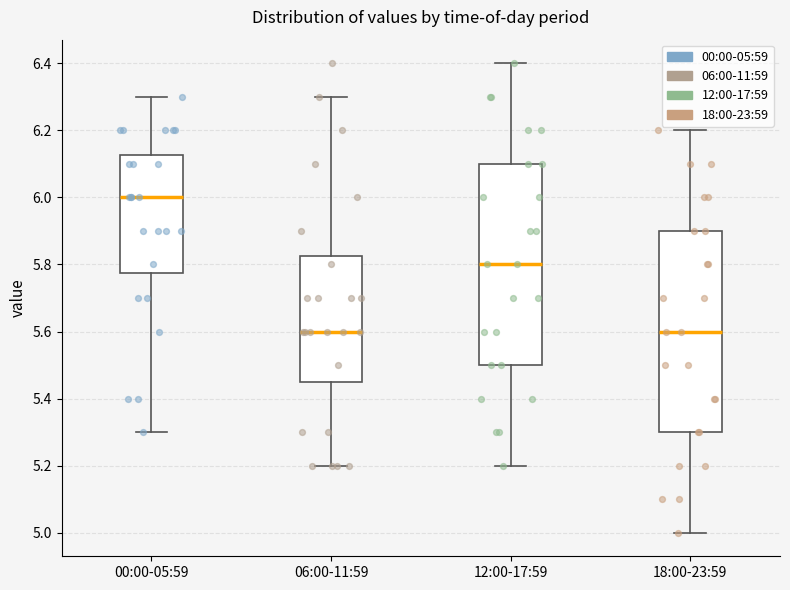

Where is the lower edge of the box for 12:00-17:59 on the y-axis? The values are not printed on the chart, so give them approximately, as read against the axis.

5.50